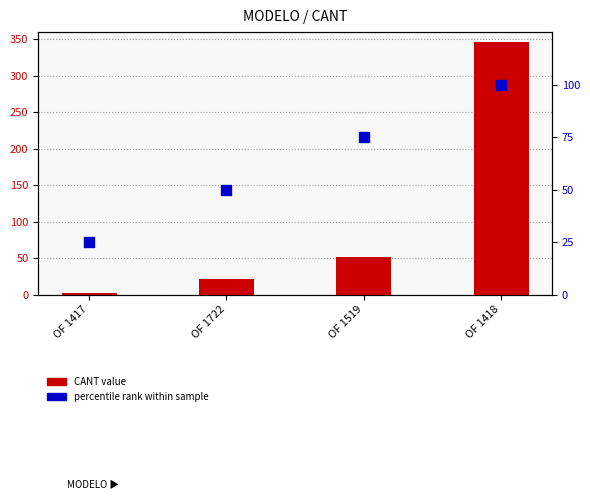

At how many categories does at least one series exceed 318?

1